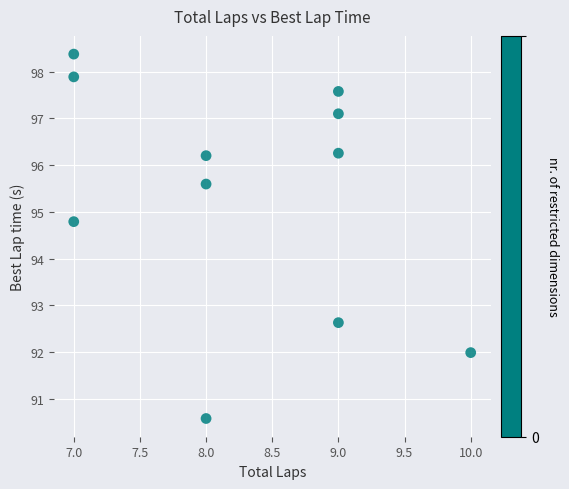

What is the average X value?

8.3